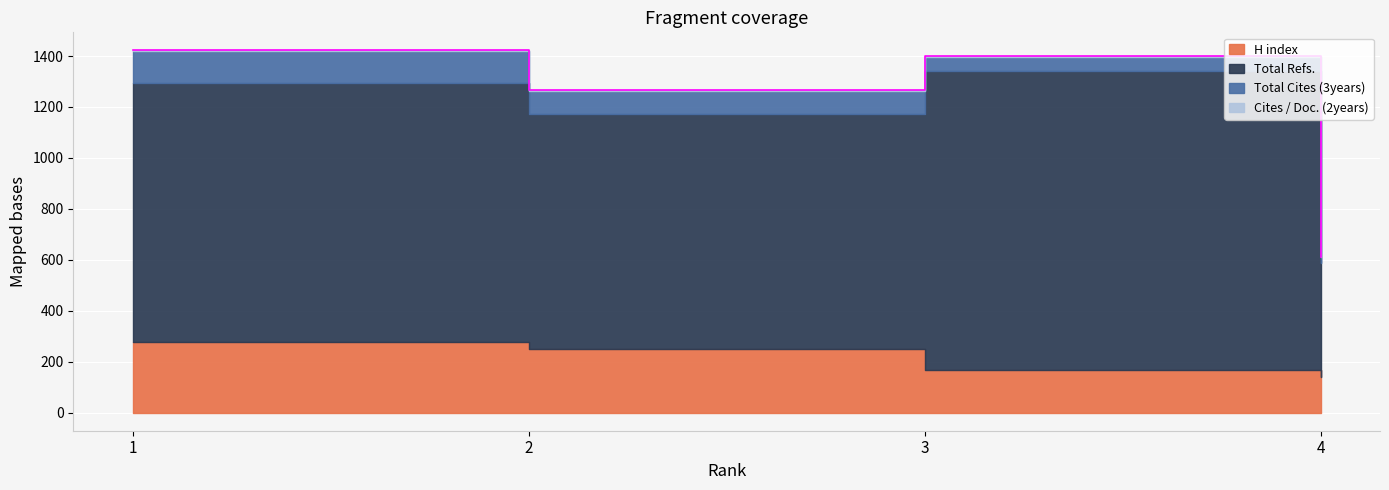

What is the average value of the H index series?

209.2